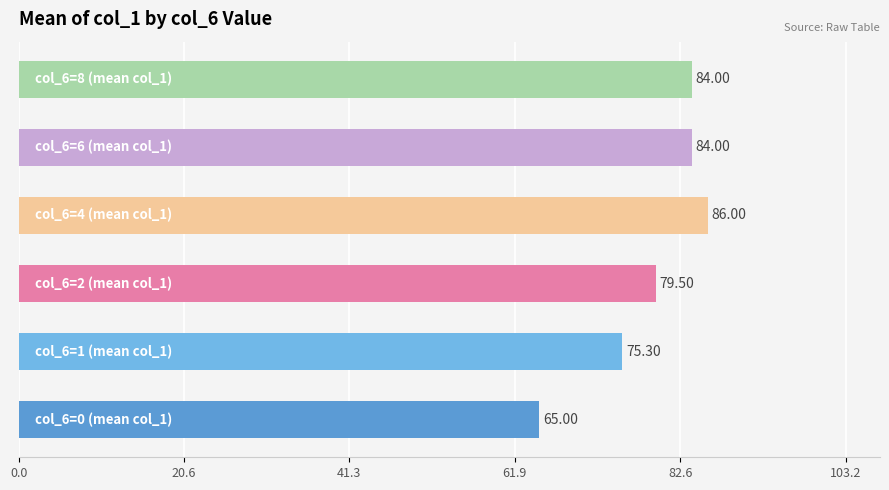

How many data points are less than 84?

3